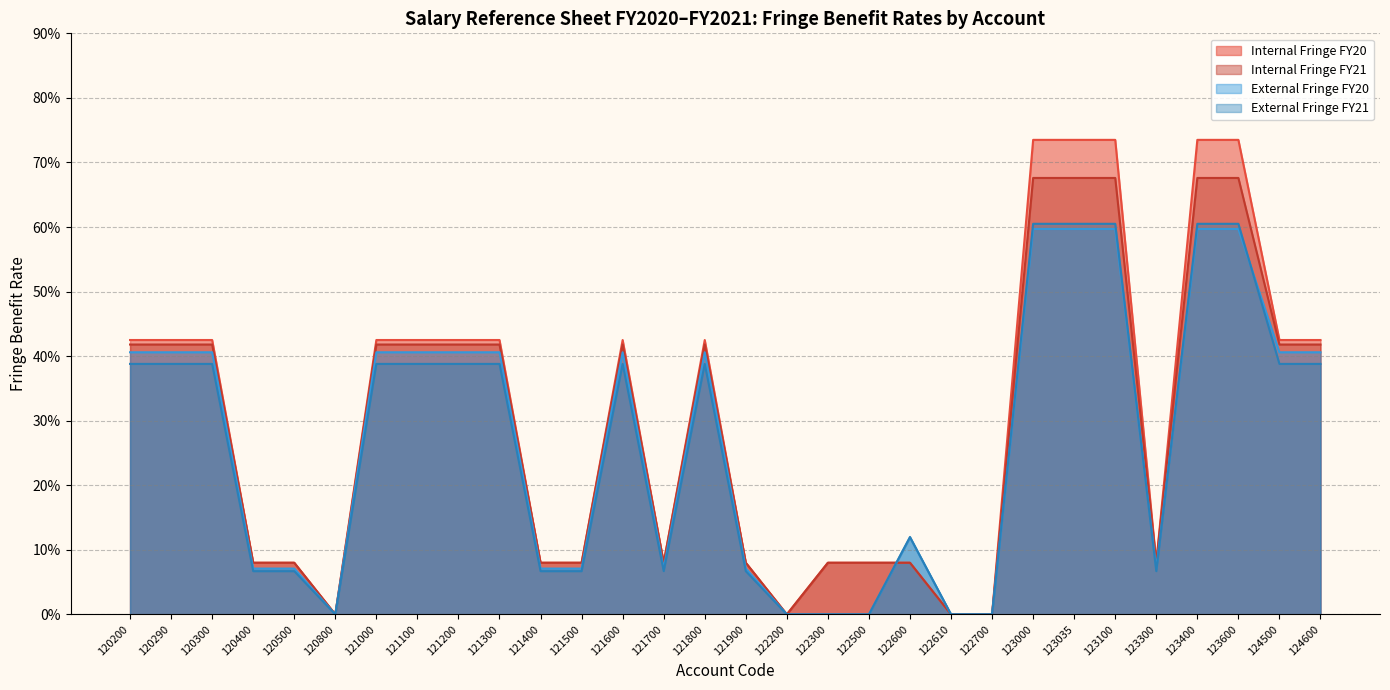

Does the chart display data point markers on the line(s)?

No